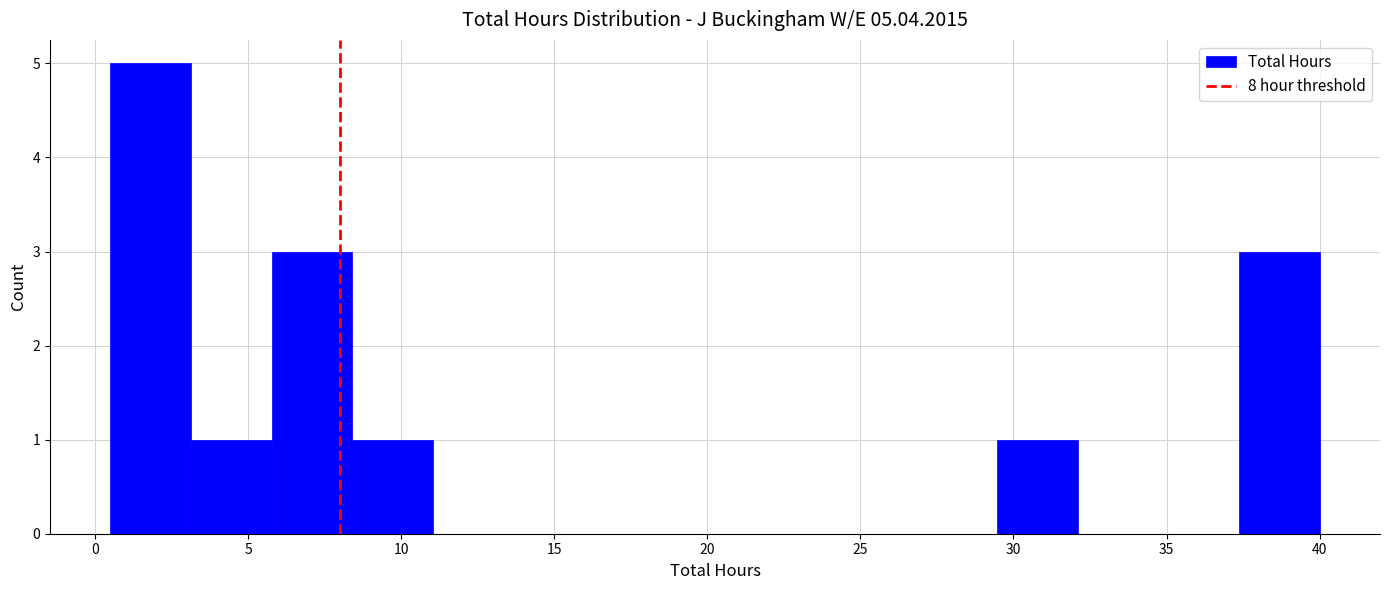

Over which range of the x-axis is the bar tallest?

0.5 to 3.0